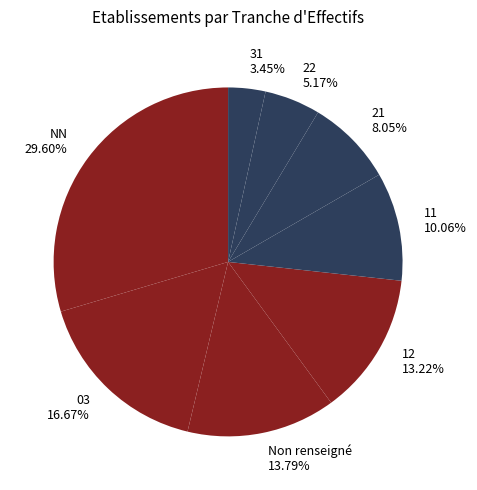

What is the ratio of the value at 31 3.45% to the value at 22 5.17%?

0.7